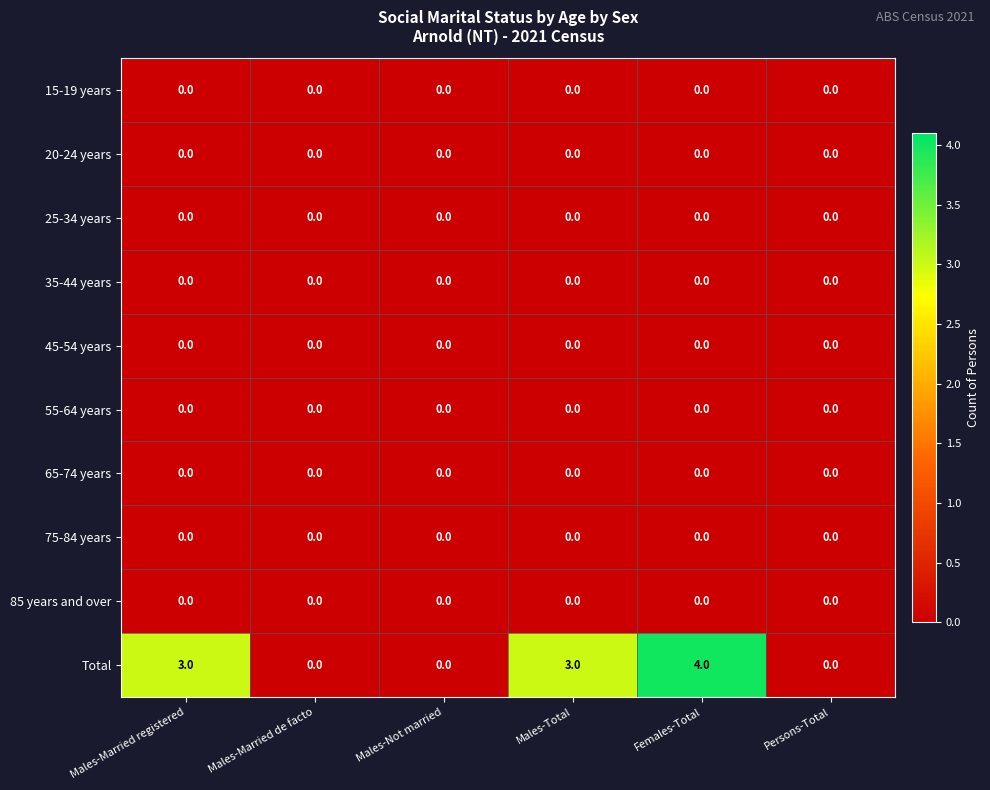

Which series changed the most between Females-Total and Persons-Total?

Total